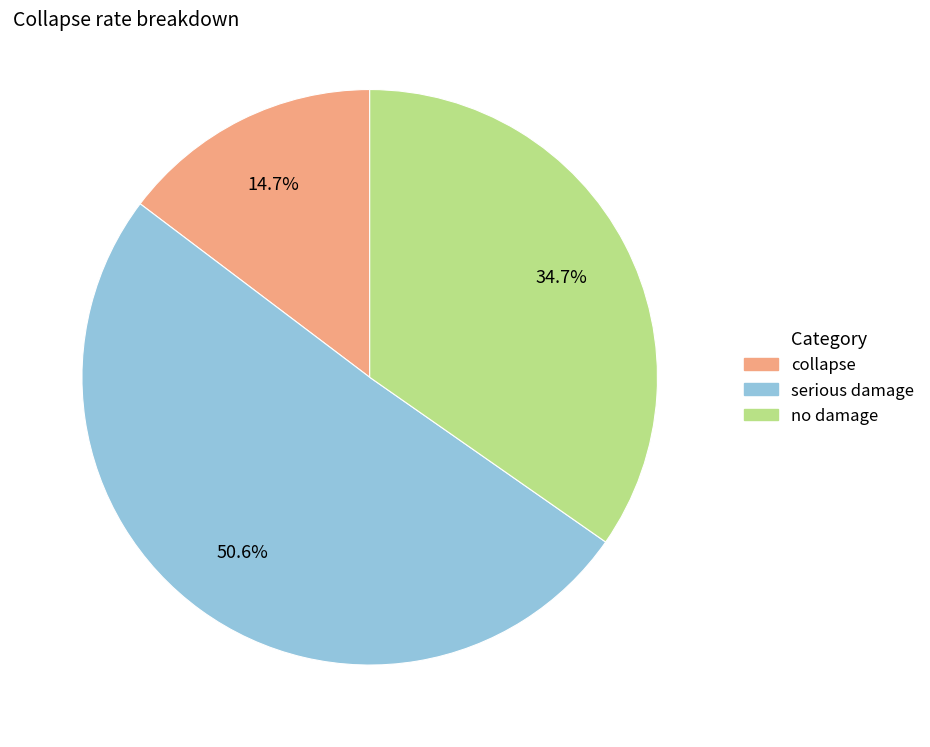

Is there a majority slice in this chart?

Yes